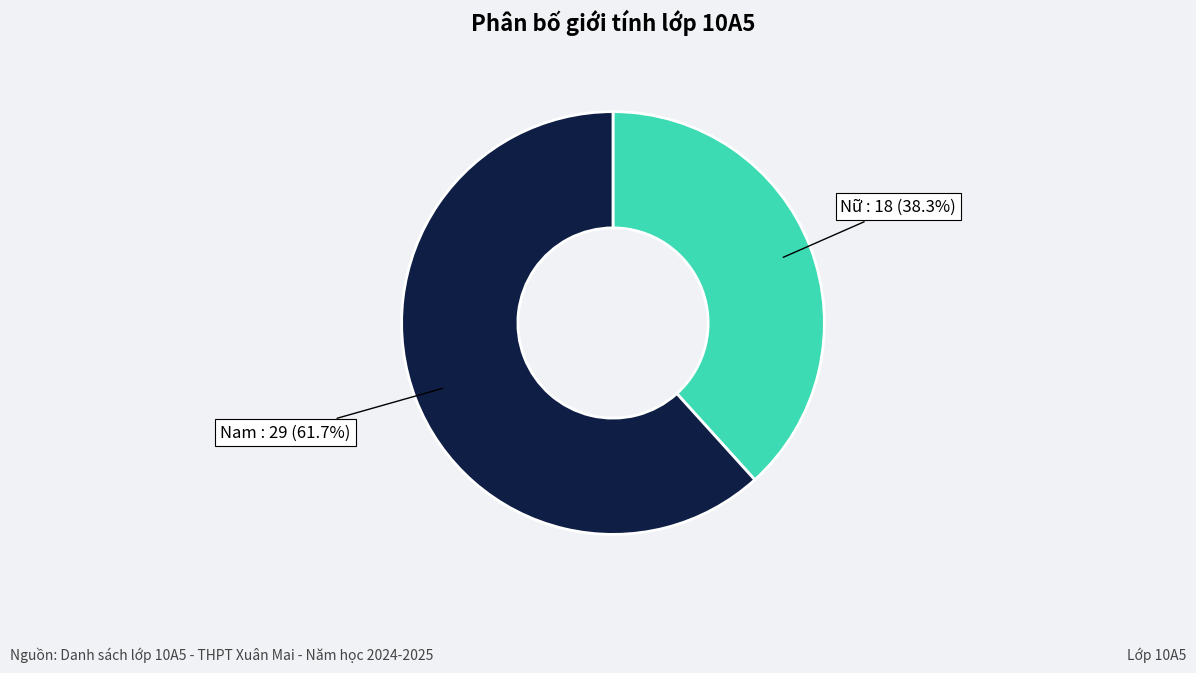

Does any single category account for the majority?

Yes